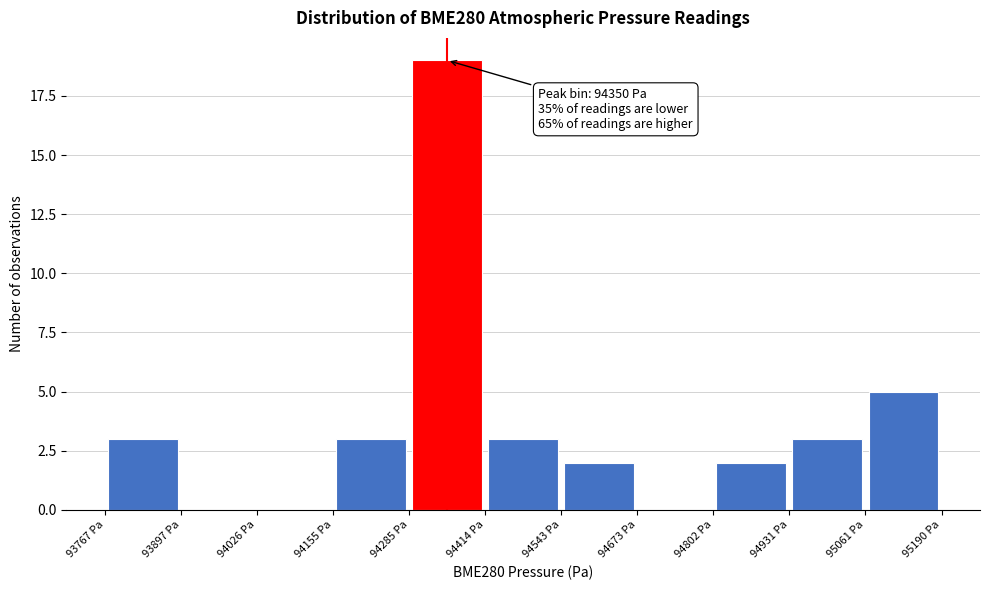

Which range on the x-axis has the tallest bar?

94280 to 94420